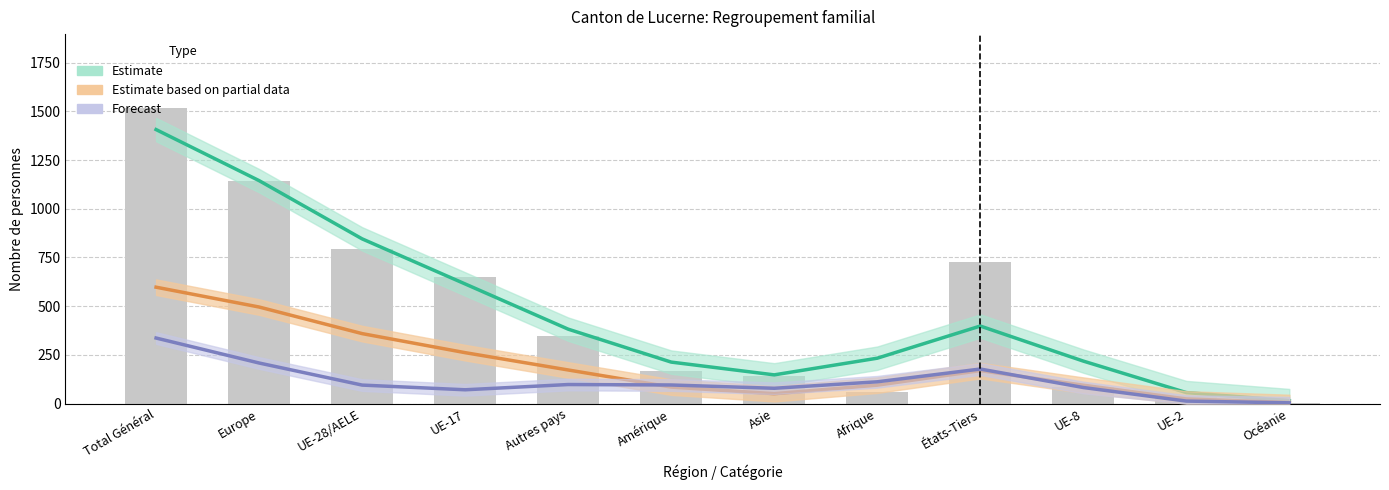

What is the label of the 8th bar from the left?

Afrique